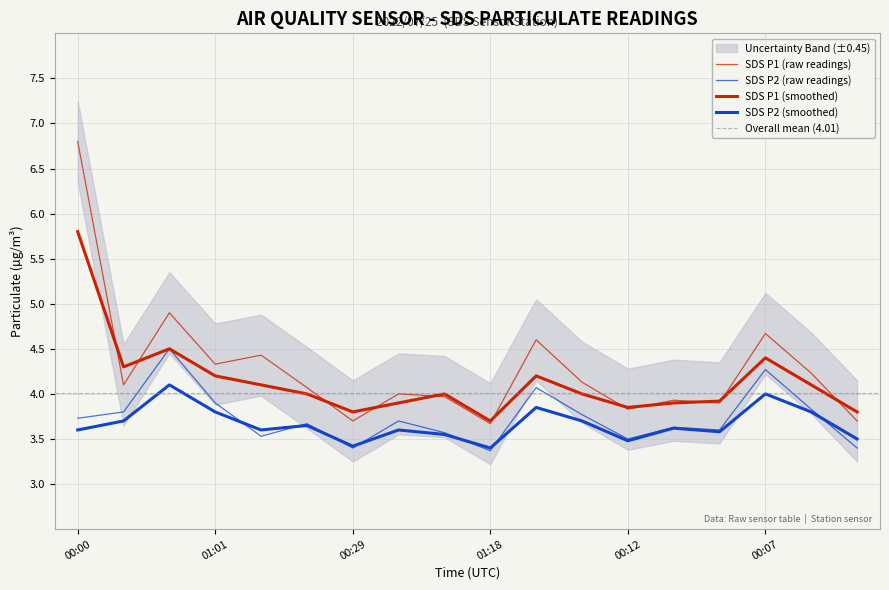

Where is SDS_P2 nearest to the value 3?

01:18